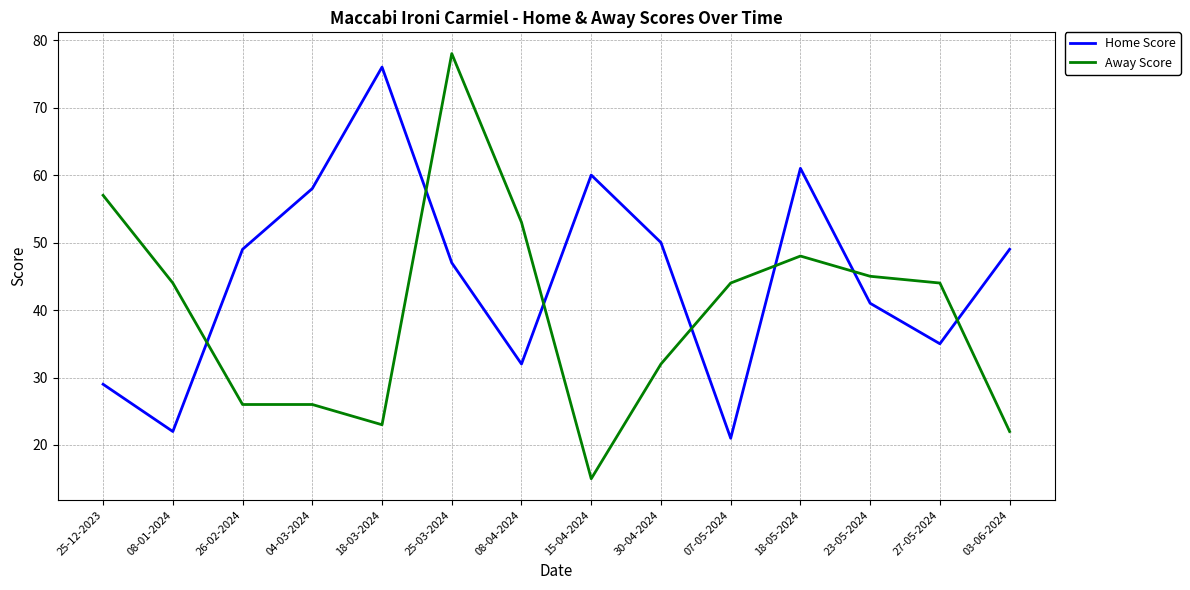

Where is Away Score nearest to the value 46?

23-05-2024